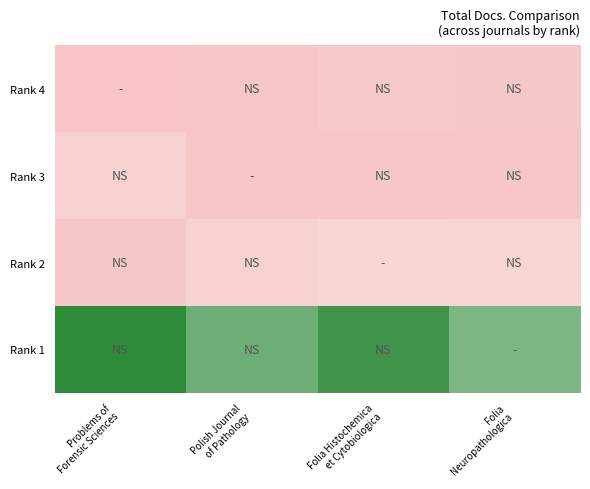

Rank the series at Folia Neuropathologica from highest to lowest value.

Rank 1, Rank 2, Rank 4, Rank 3